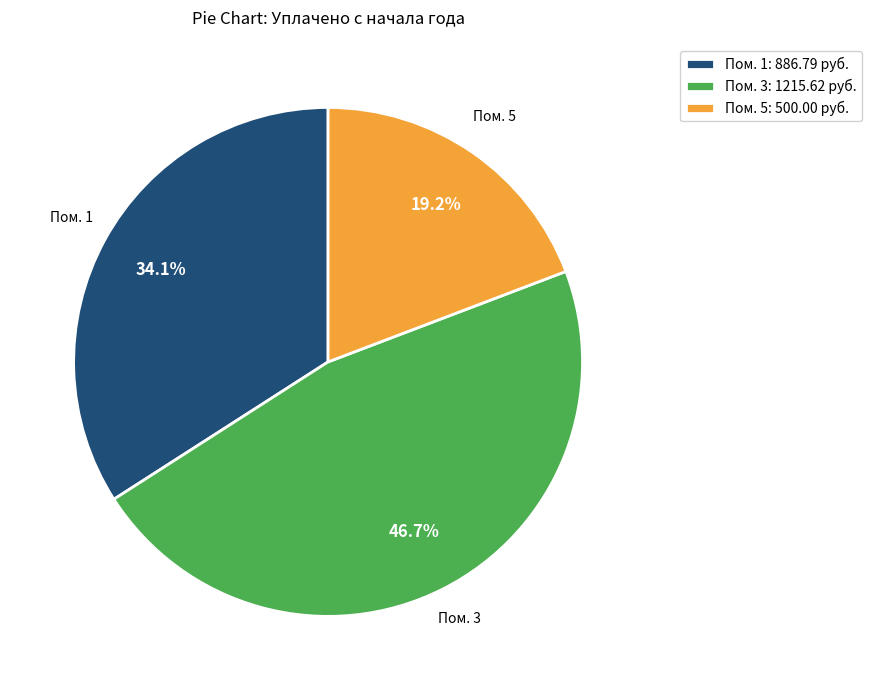

What is the largest slice in the pie chart?

Пом. 3: 1215.62 руб.